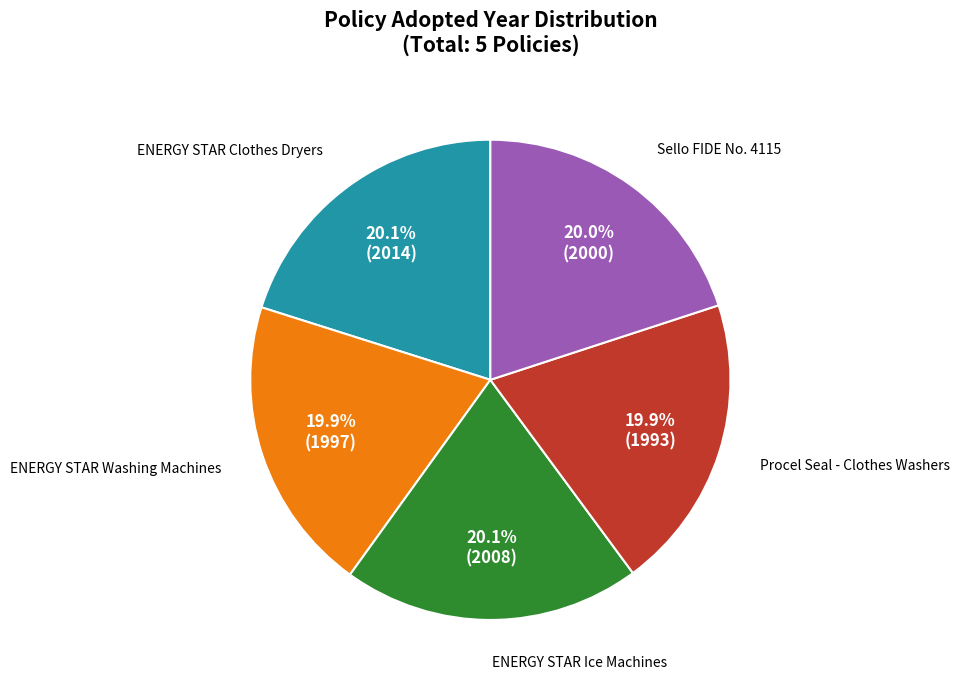

Is ENERGY STAR Clothes Dryers the majority of the pie?

No